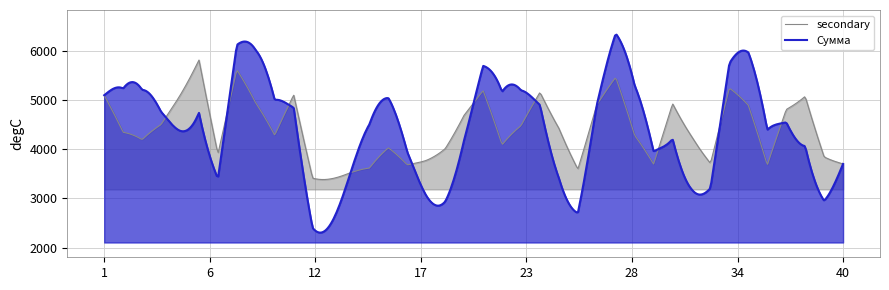

What is the maximum value shown in the chart?

6324.1